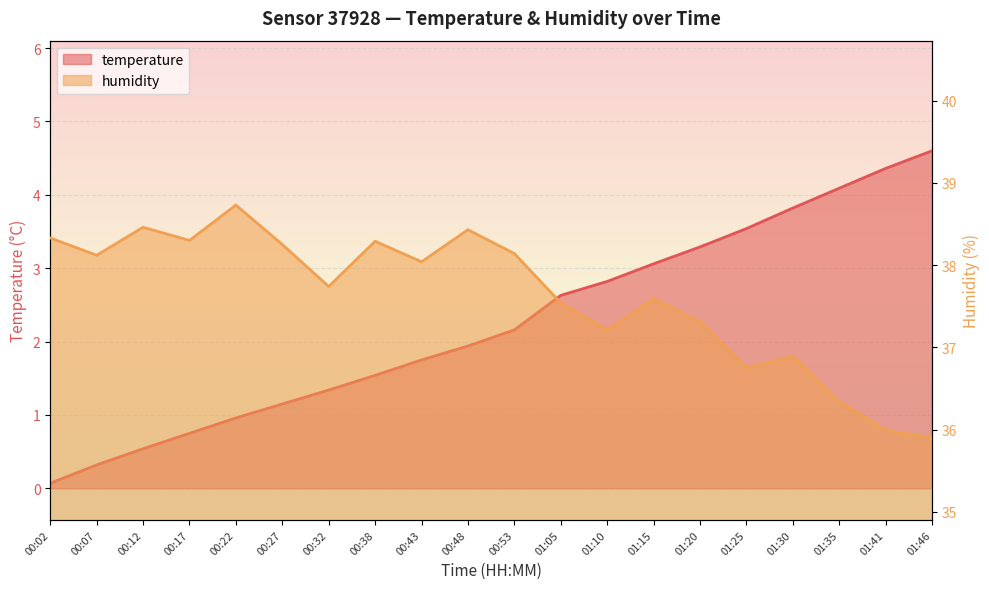

Which series has the largest total across all categories?

humidity